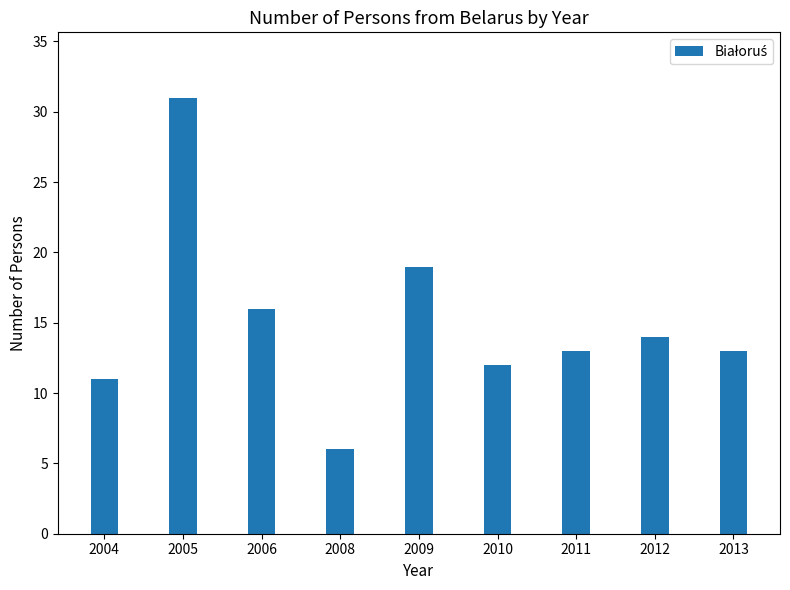

True or false: the data shows 14 at 2012.

True